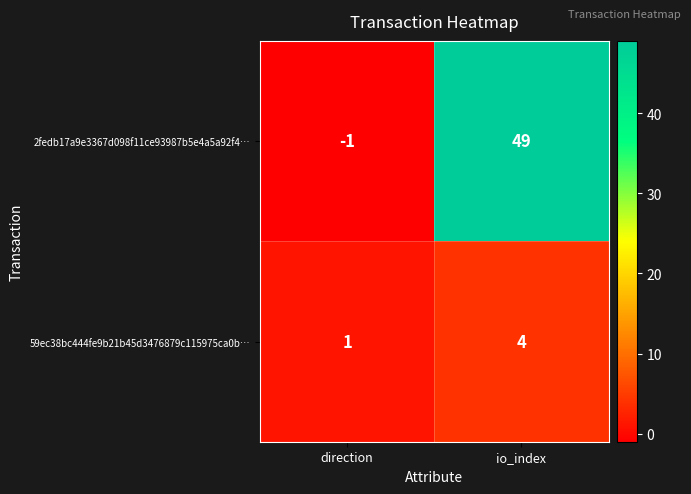

The 59ec38bc444fe9b21b45d3476879c115975ca0b… series shows 2 at direction. True or false?

False